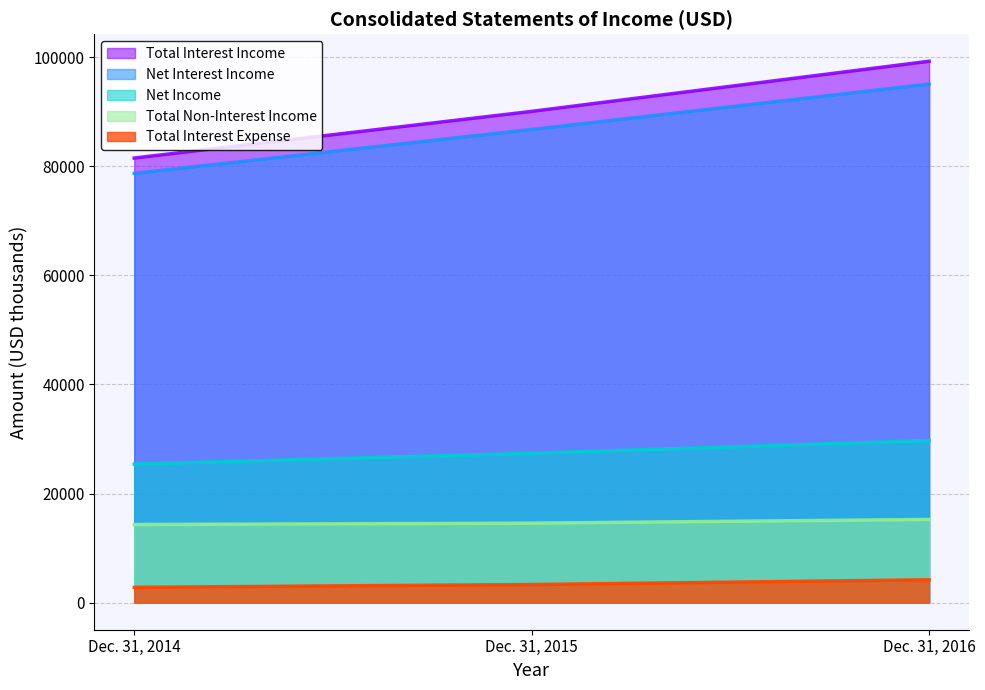

What is the value of the Total Interest Income point at the 2nd from the left?

90075